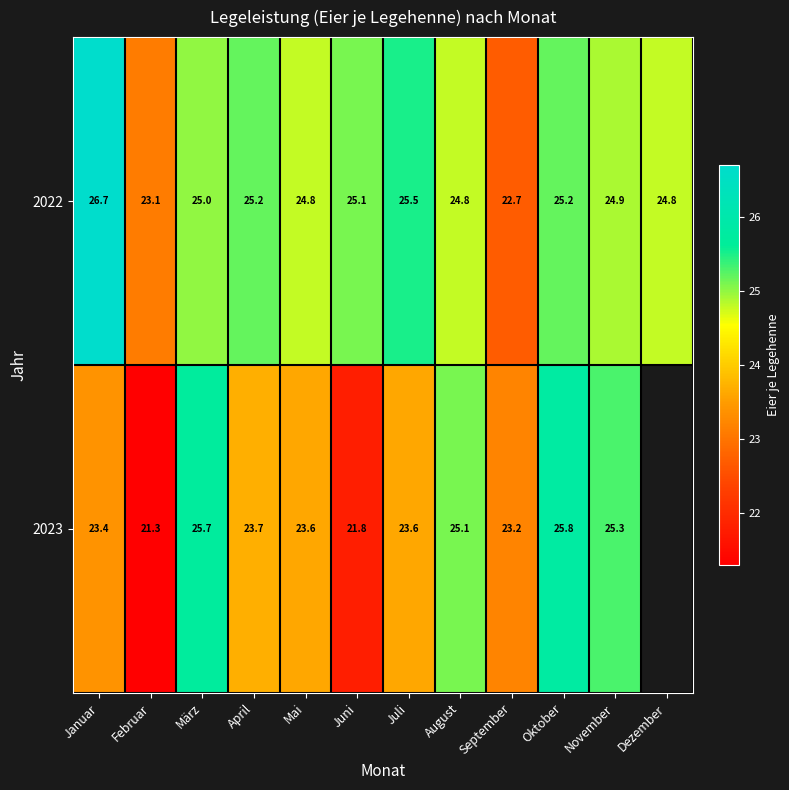

Which label corresponds to the smallest value in the chart?

Februar